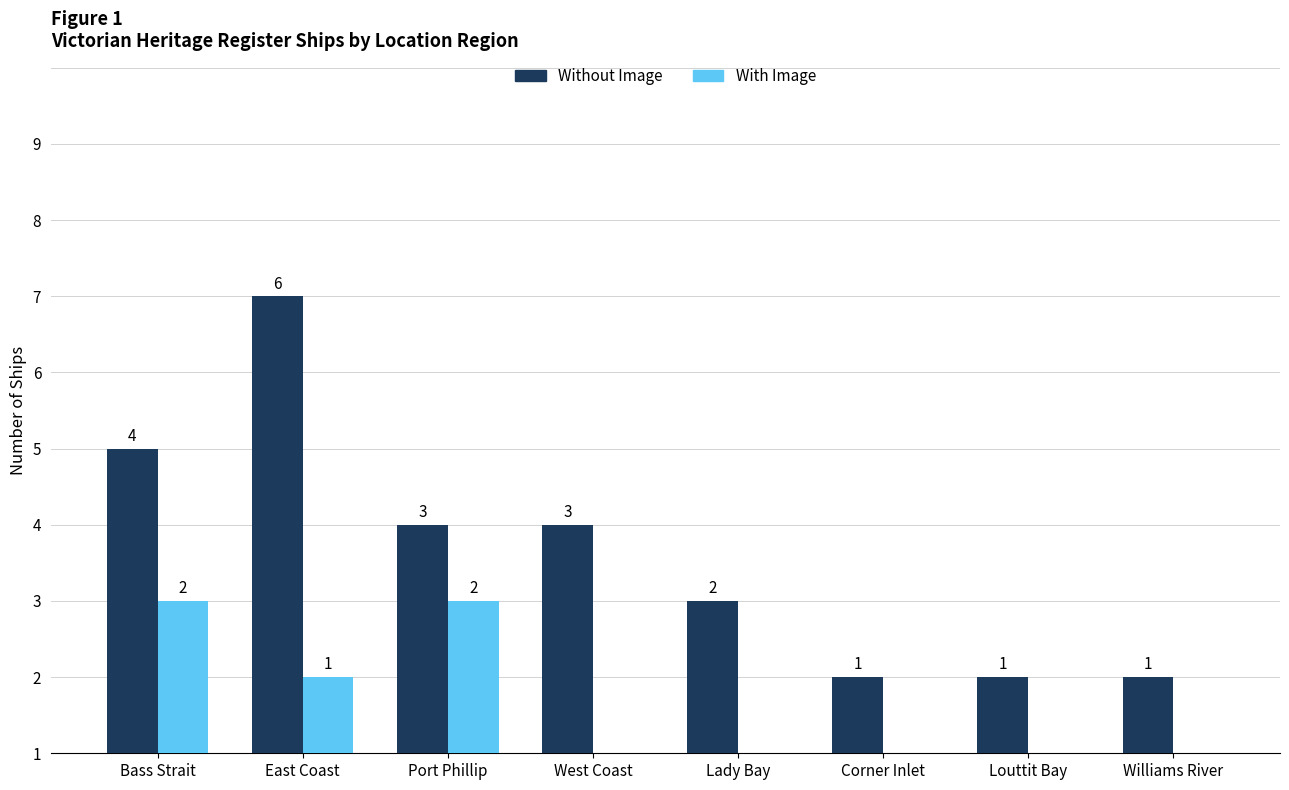

Does the chart contain stacked bars?

No